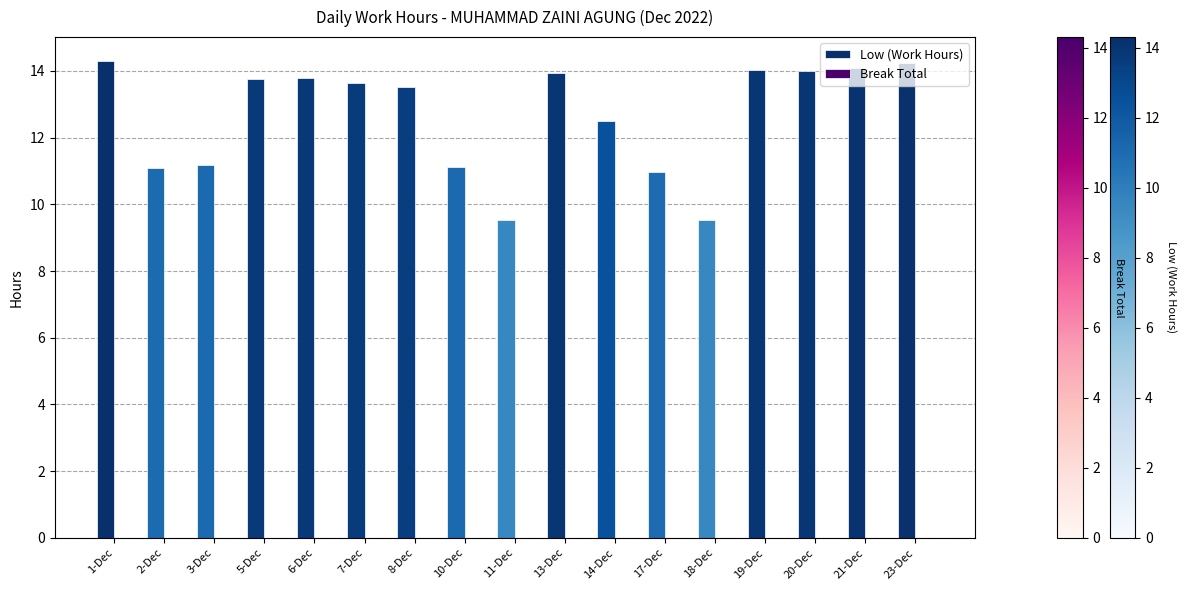

Count the number of values greater than 13.

10